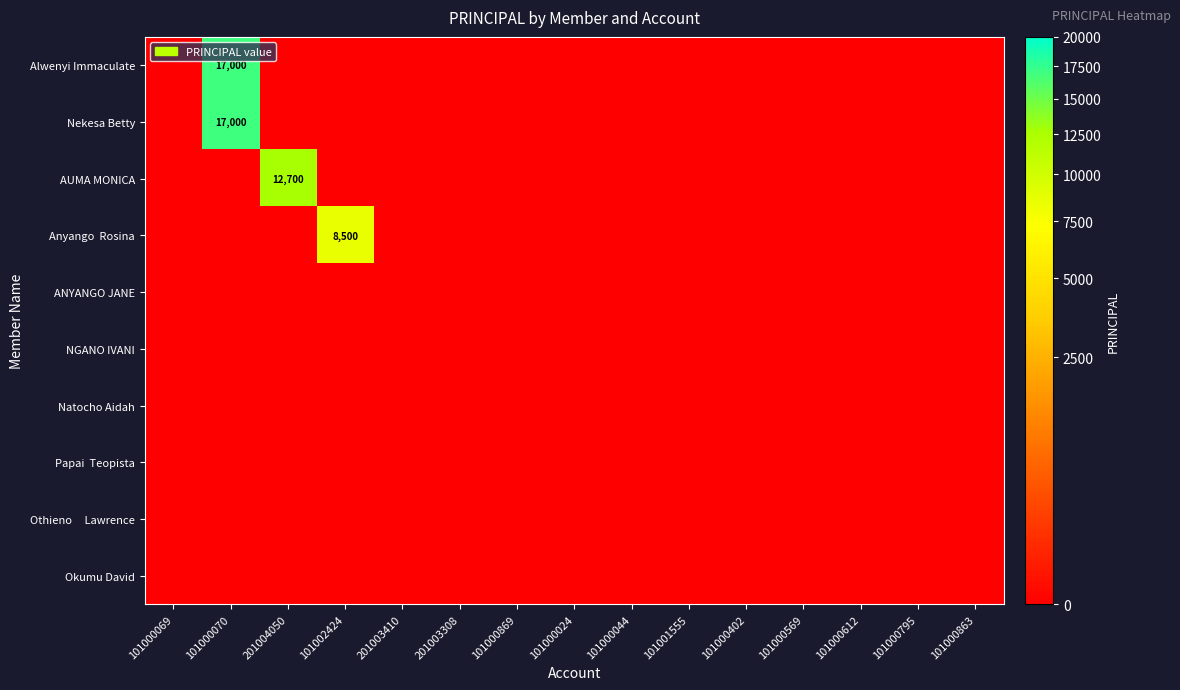

At which label does ANYANGO JANE reach its peak?

101000069